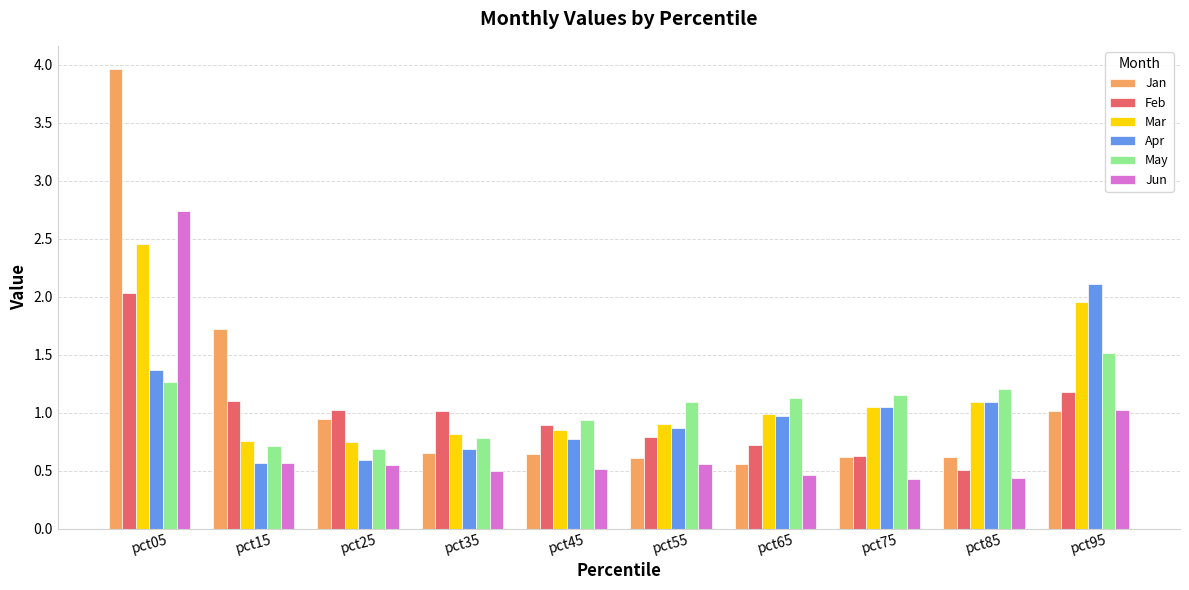

What is the maximum value for Apr?

2.1